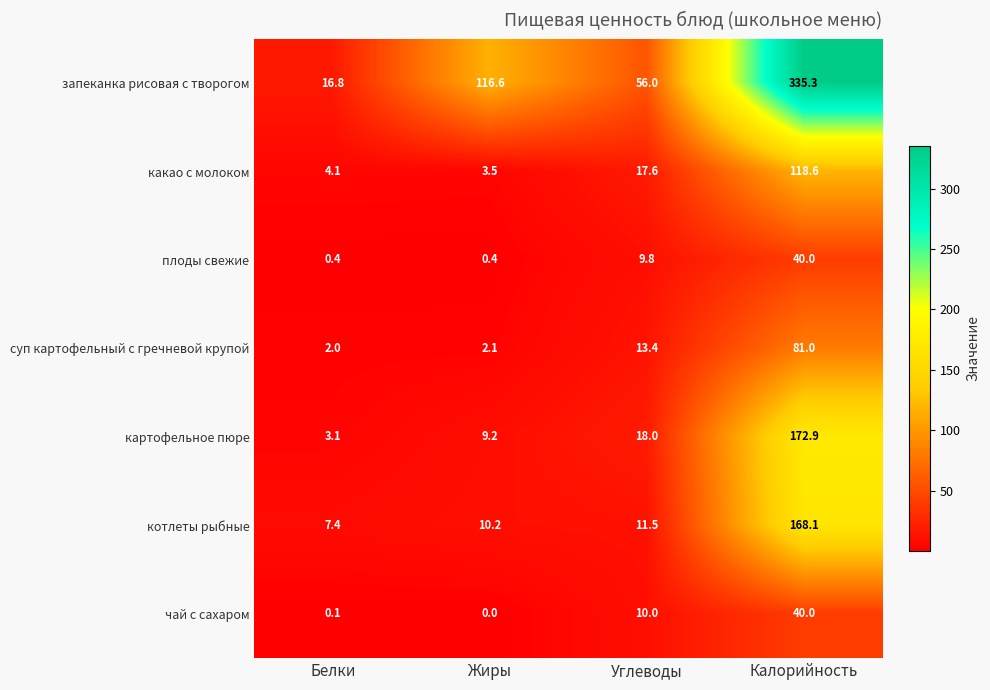

List the labels in order of чай с сахаром value, smallest first.

Жиры, Белки, Углеводы, Калорийность